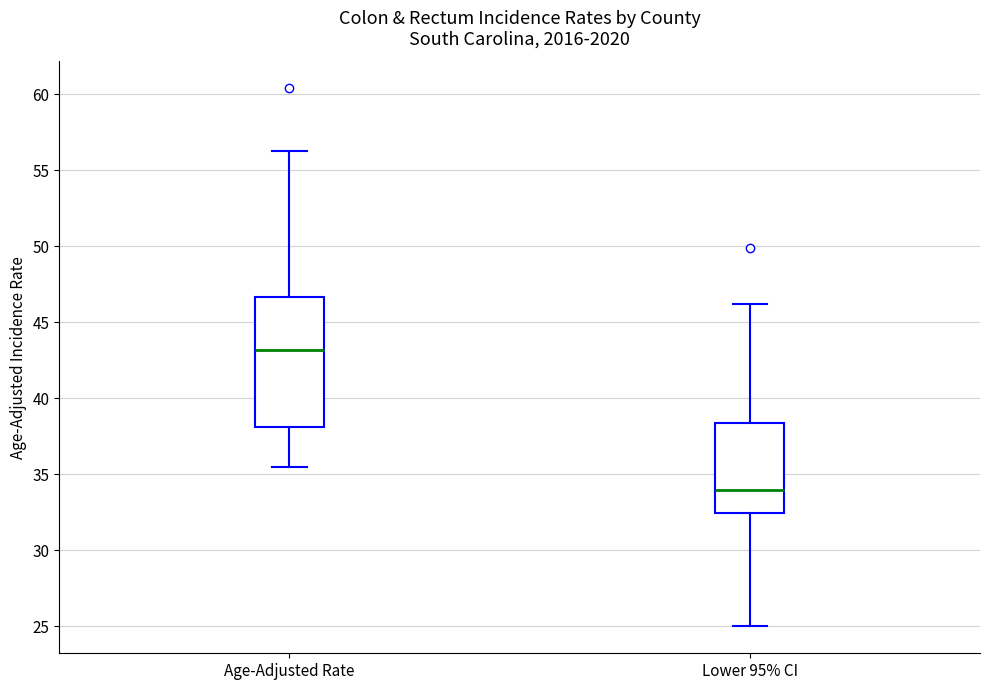

Reading left to right, transcribe this box plot: for each box, give where its median line is, the range the box spans, and where its two whiskers end, as read against the y-axis. The values are not printed on the chart, so give them approximately, as read against the axis.

Age-Adjusted Rate: median 43.0, box 38.0 to 46.5, whiskers 35.5 to 56.5
Lower 95% CI: median 34.0, box 32.5 to 38.5, whiskers 25.0 to 46.0